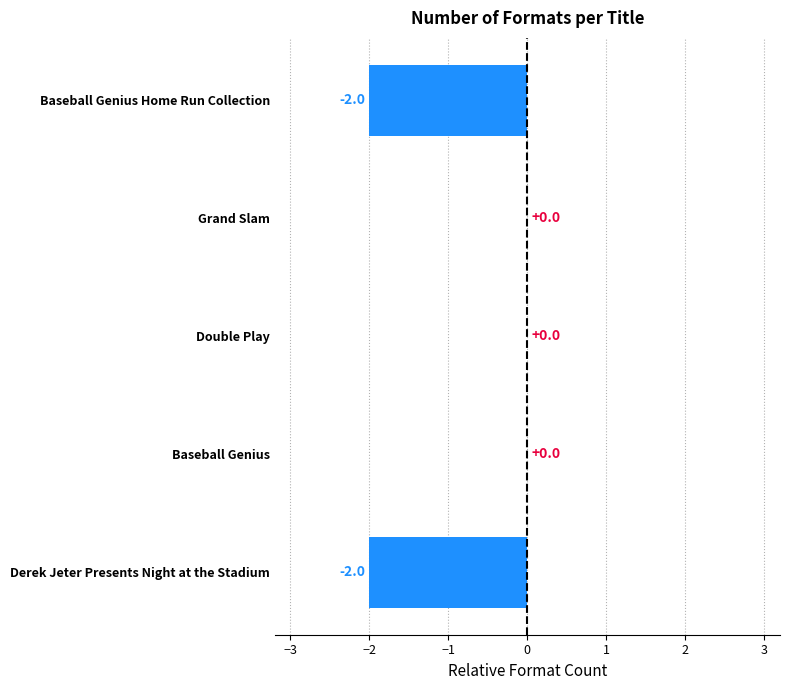

True or false: the data shows -1 at Baseball Genius.

False